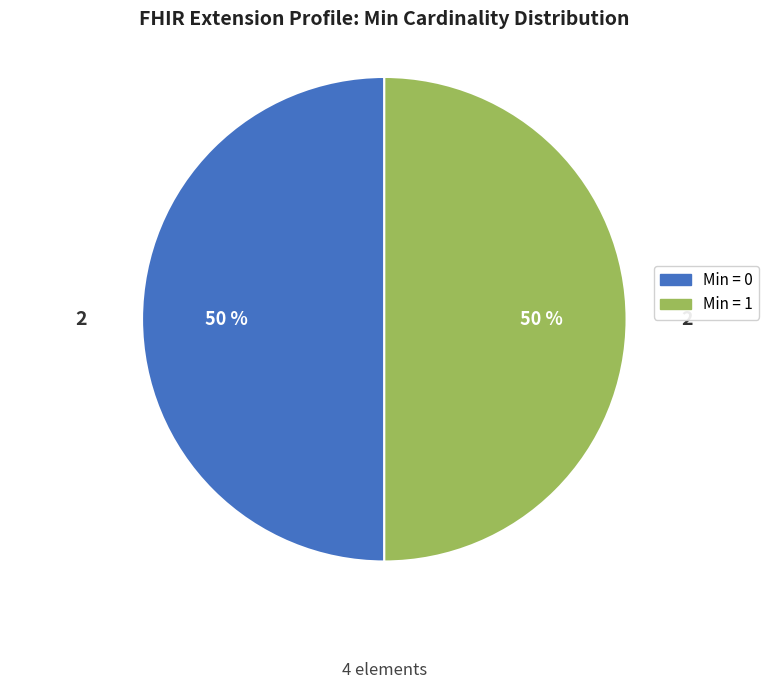

To the nearest percent, what is the average slice percentage?

50%